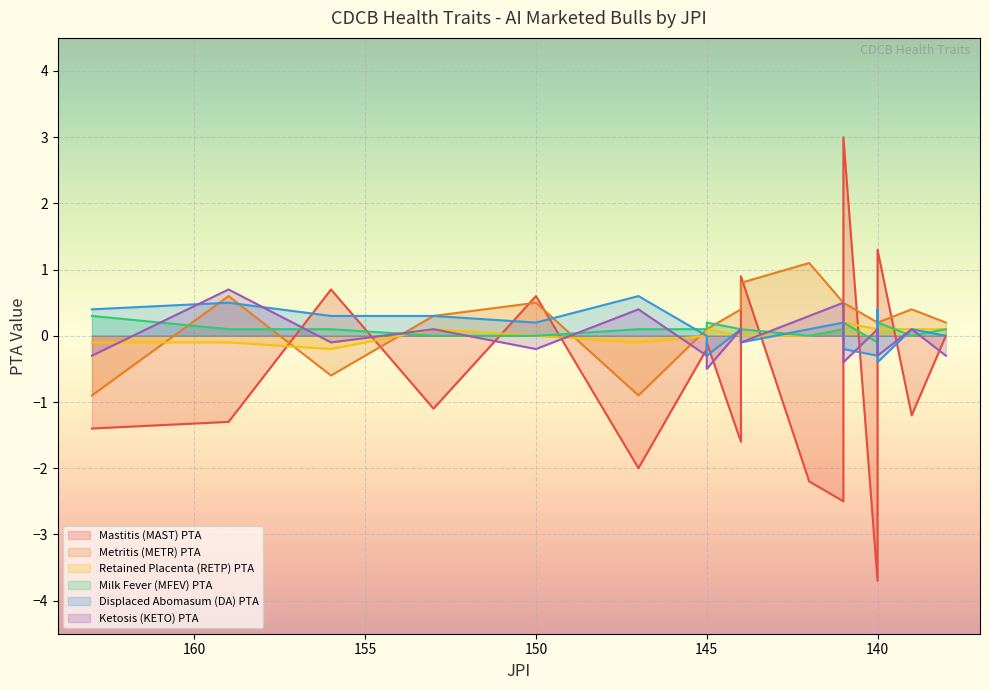

What are all the series names shown in the legend?

Mastitis (MAST) PTA, Metritis (METR) PTA, Retained Placenta (RETP) PTA, Milk Fever (MFEV) PTA, Displaced Abomasum (DA) PTA, Ketosis (KETO) PTA